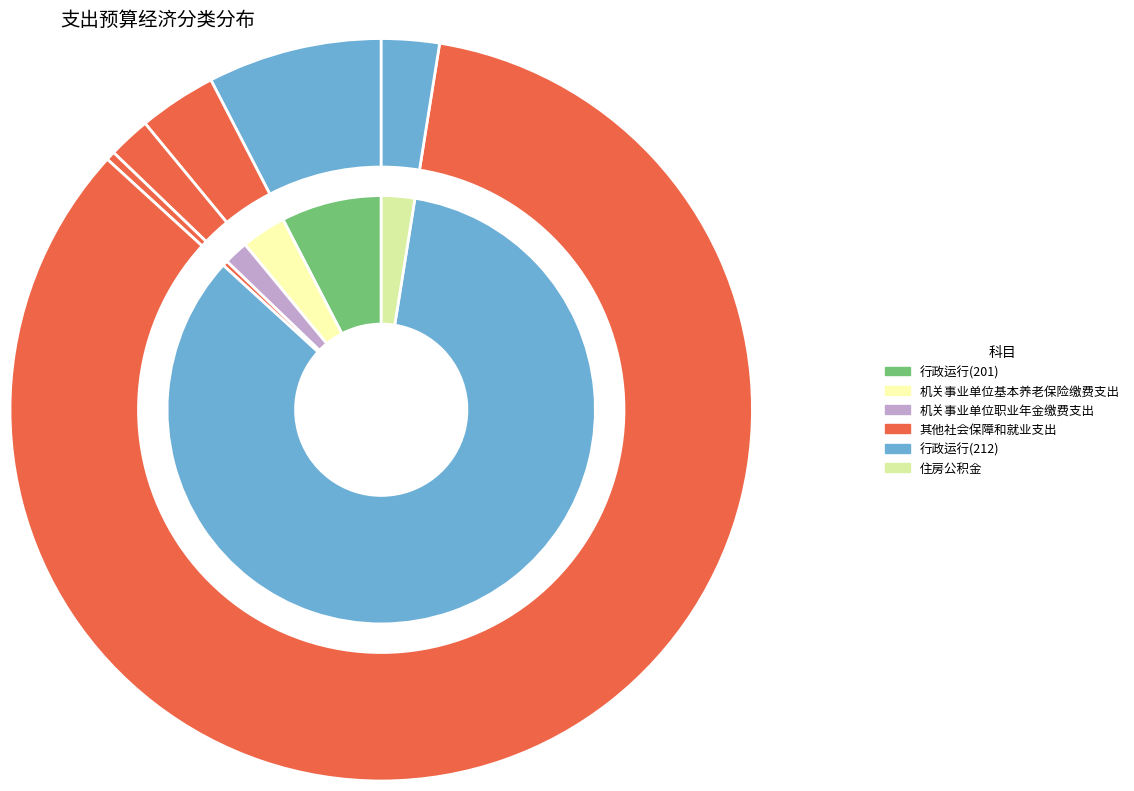

To the nearest percent, what is the difference between the largest and smallest slice percentages?

84%